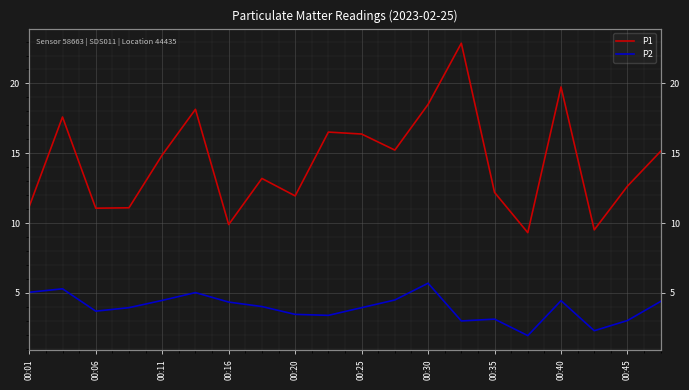

Which series changed the most between 00:11 and 00:35?

P1